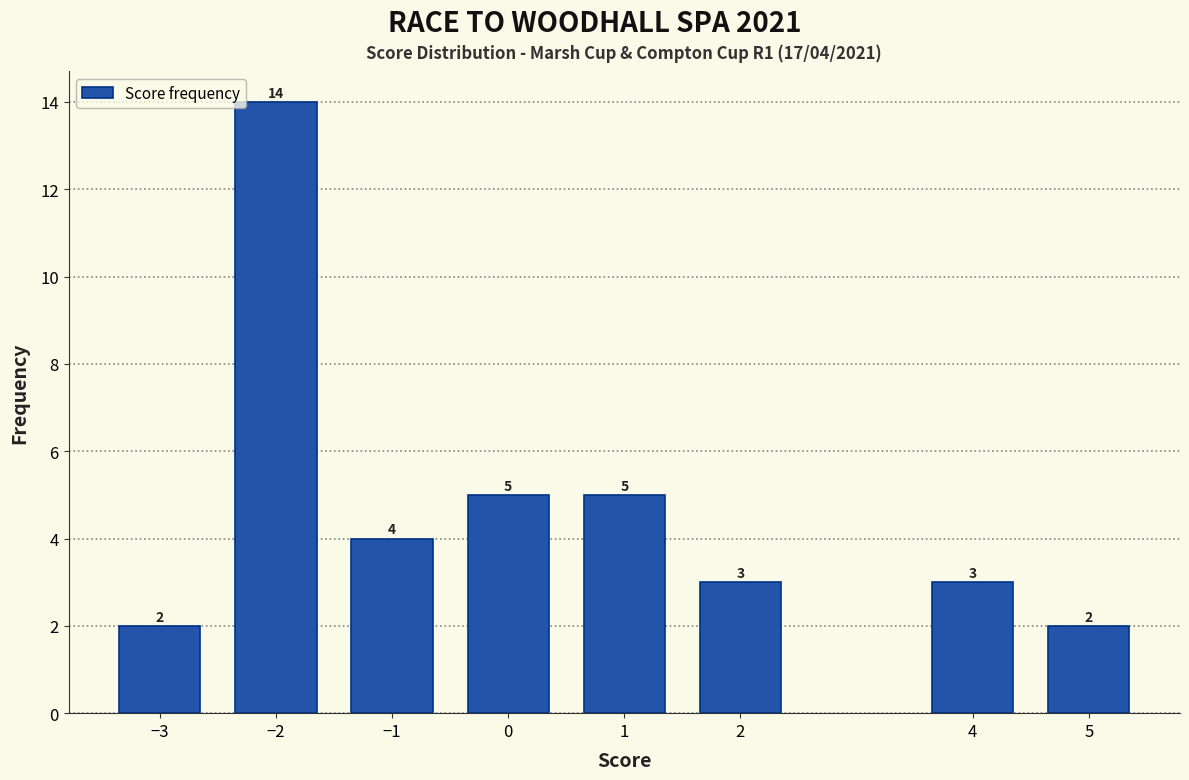

Reading left to right, extract all data points from this chart.

−3=2	−2=14	−1=4	0=5	1=5	2=3	4=3	5=2